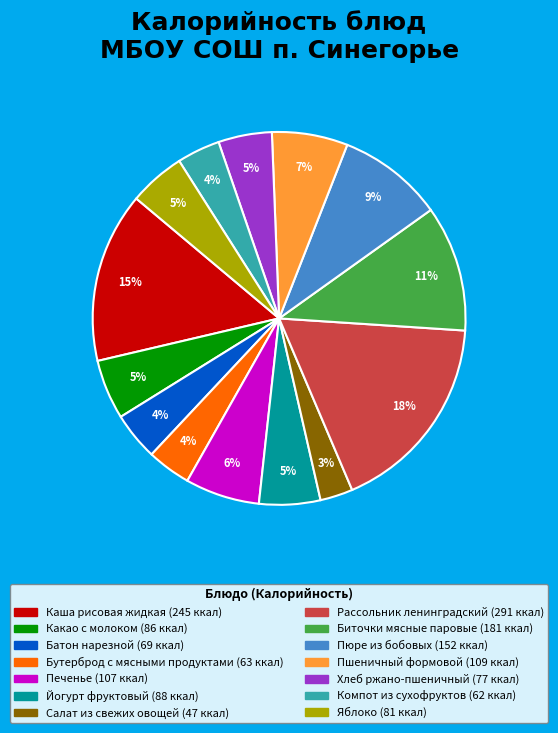

Approximately how many times larger is the value at Батон нарезной compared to Биточки мясные паровые?

0.4